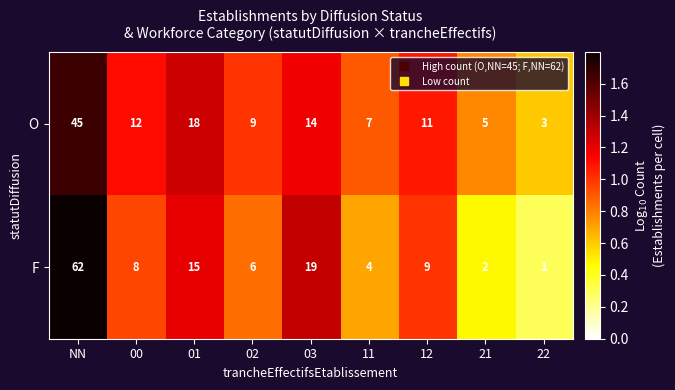

What is the difference between the maximum and second lowest values in the F series?

60